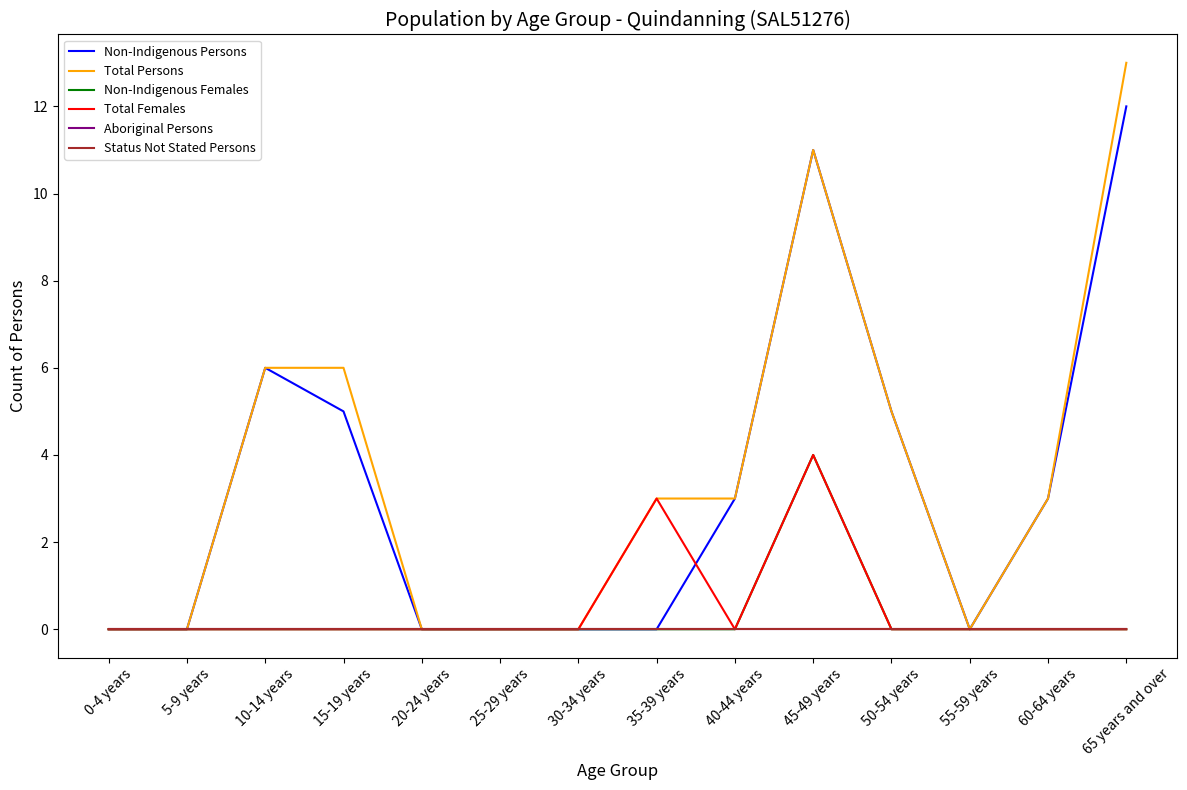

What is the value of the Non-Indigenous Persons point at the 10th from the left?

11